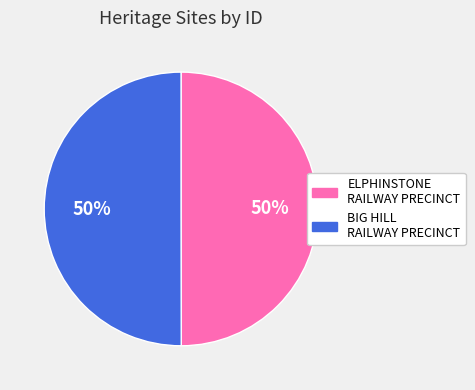

To the nearest percent, what is the average slice percentage?

50%